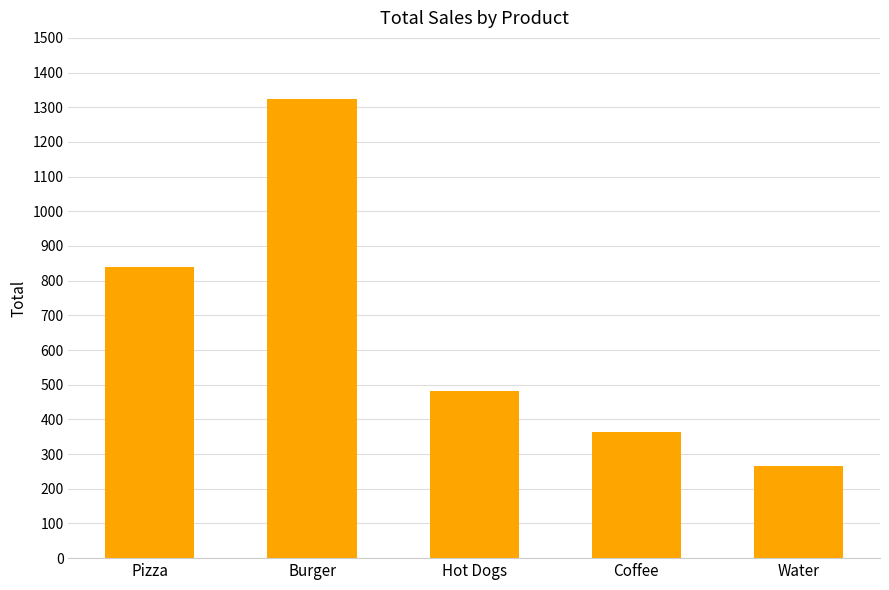

Which category has the highest value across all series?

Burger